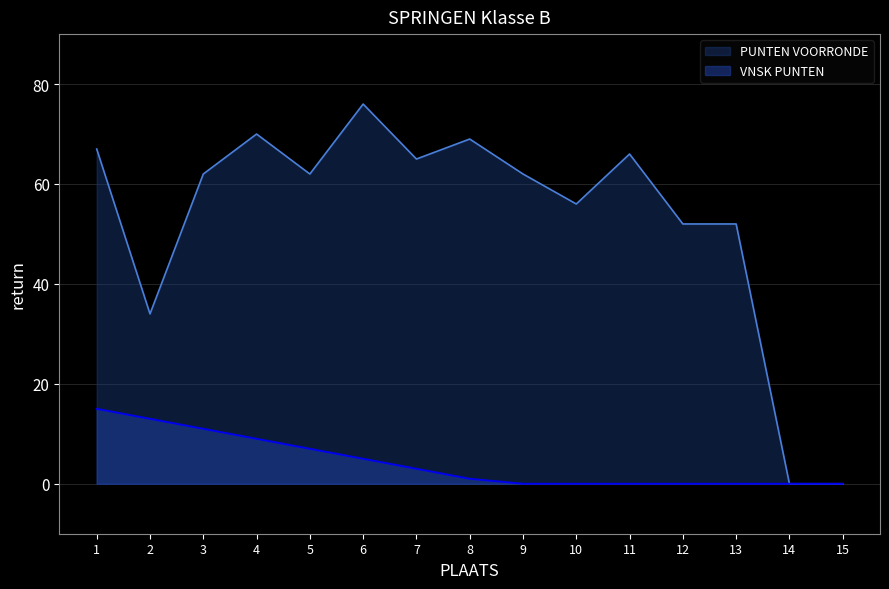

What is the difference between the second highest and second lowest values in the PUNTEN VOORRONDE series?

70